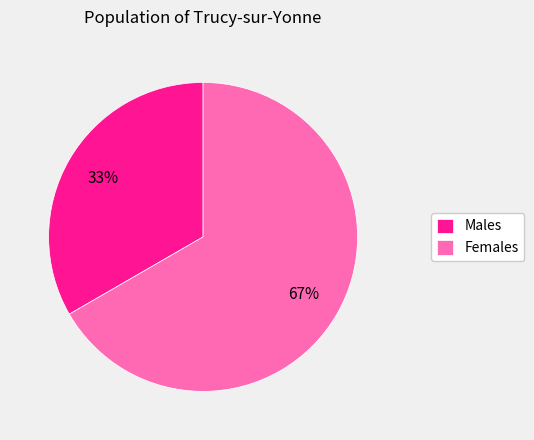

Approximately how many times larger is the value at Females compared to Males?

2.0